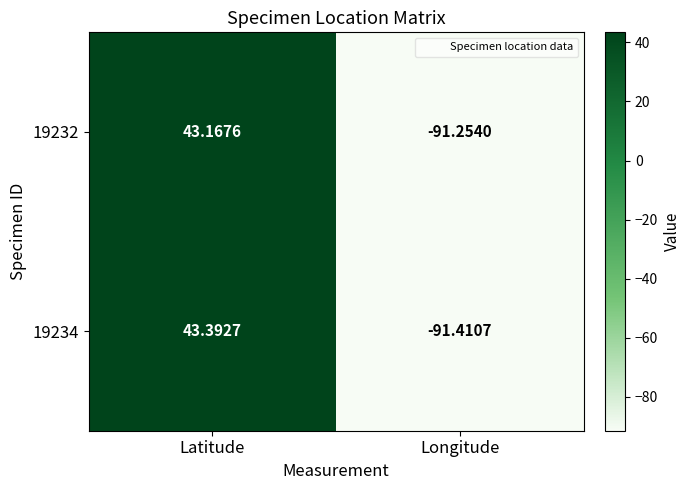

At which category is the sum across all series the highest?

Latitude